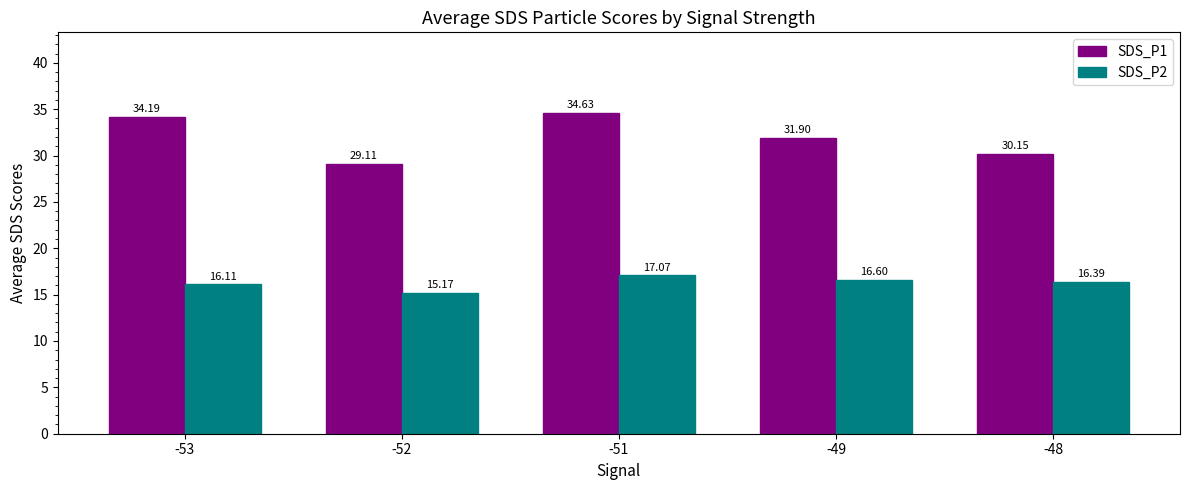

Count the number of data series in this chart.

2